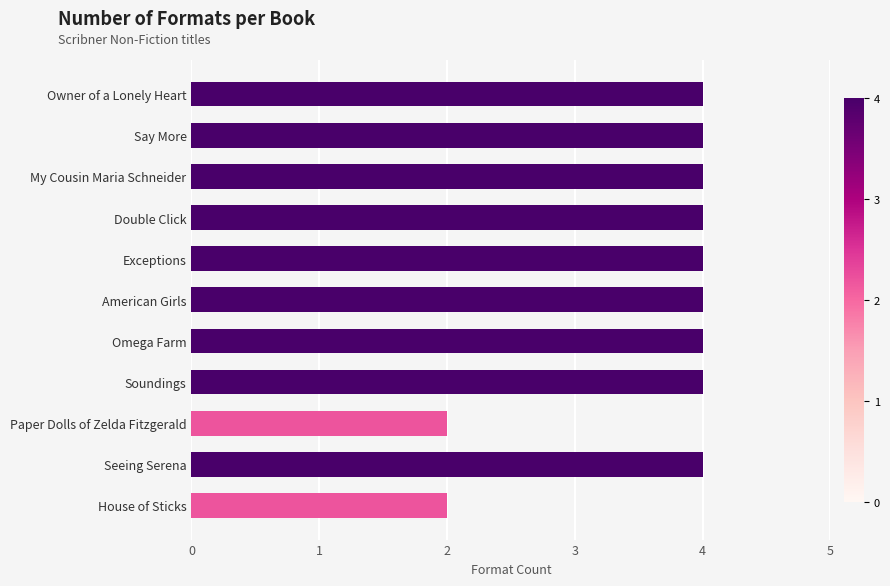

The value at Omega Farm is 1. True or false?

False